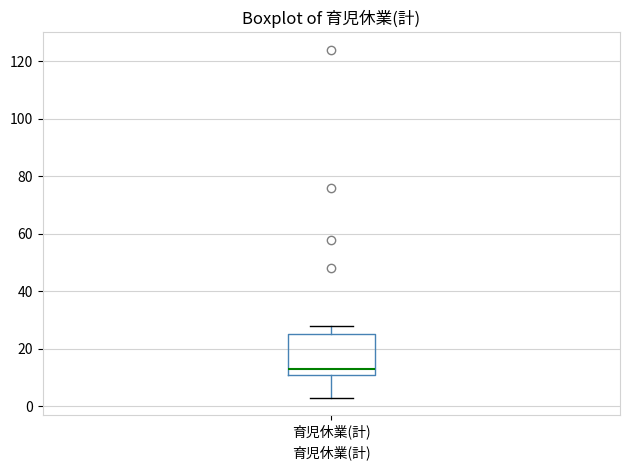

Where does the upper whisker of the box for 育児休業(計) end on the y-axis? The values are not printed on the chart, so give them approximately, as read against the axis.

28